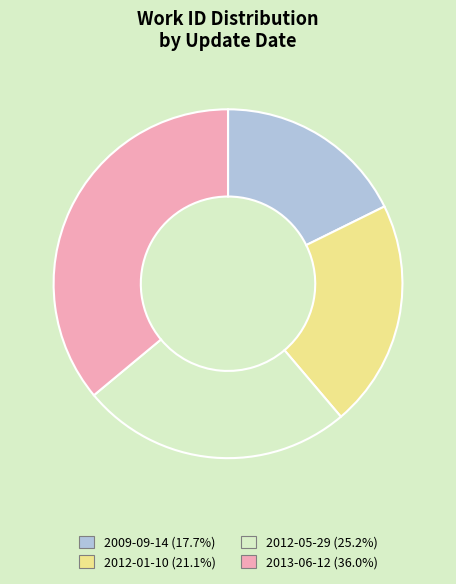

Which has a higher value, 2012-05-29 or 2009-09-14?

2012-05-29